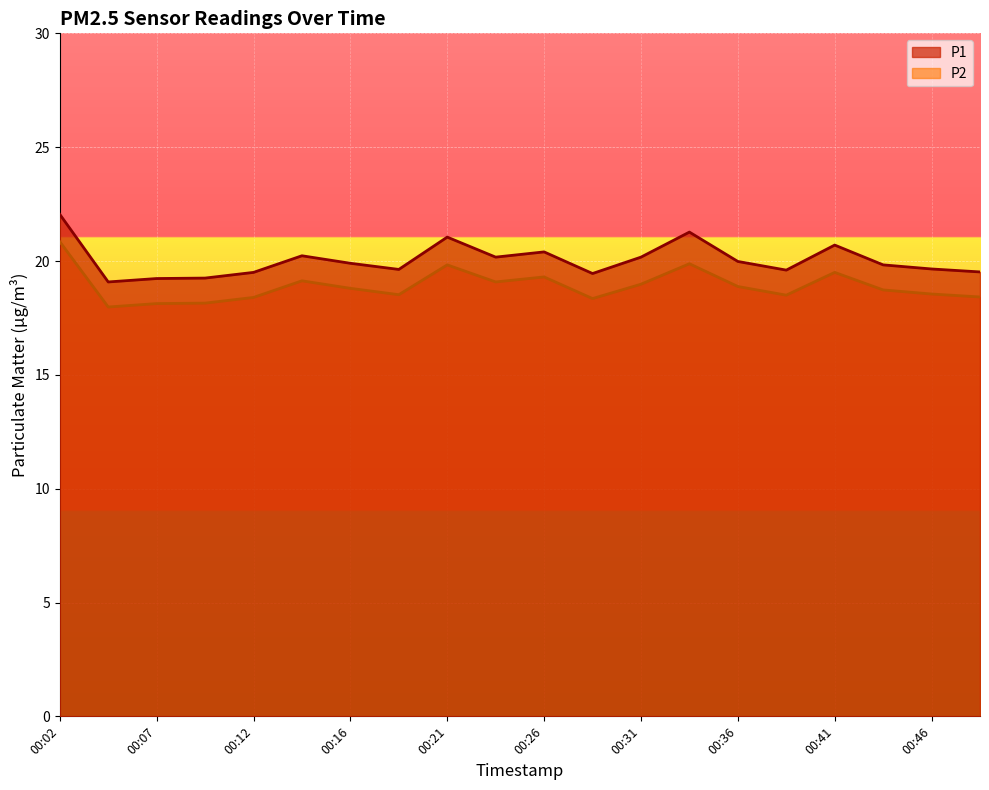

What are all the series names shown in the legend?

P1, P2